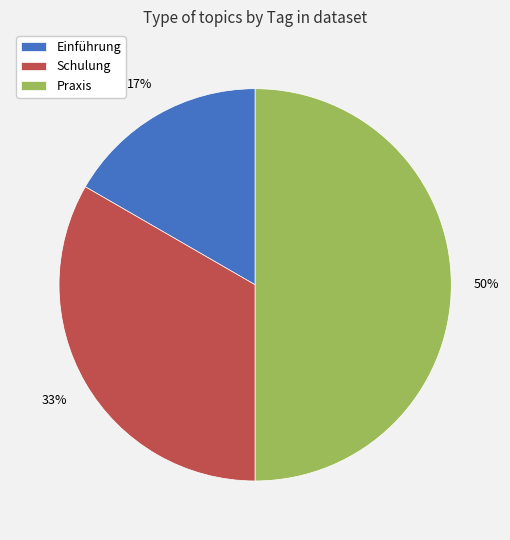

Count the number of slices in the pie.

3